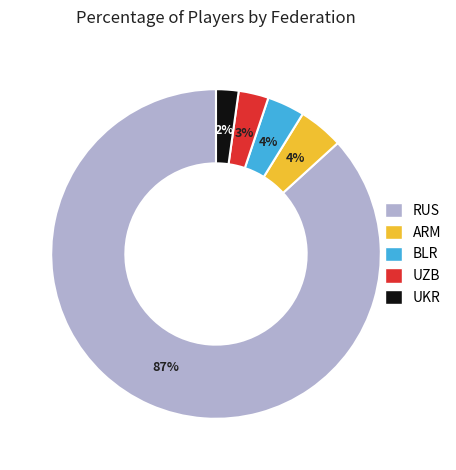

Which slice is the largest?

RUS